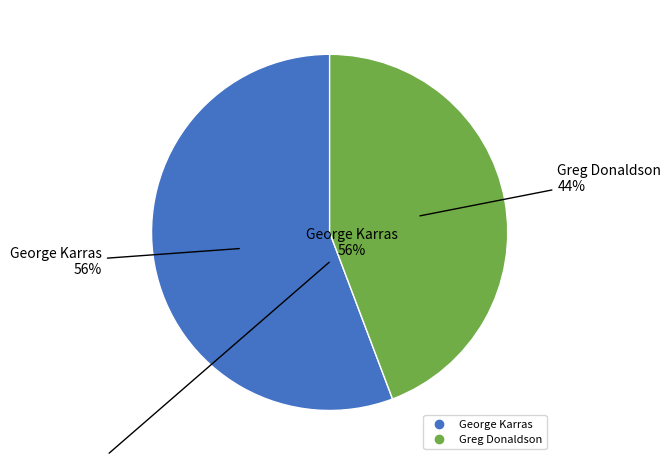

Is there any slice that represents more than half of the pie?

Yes